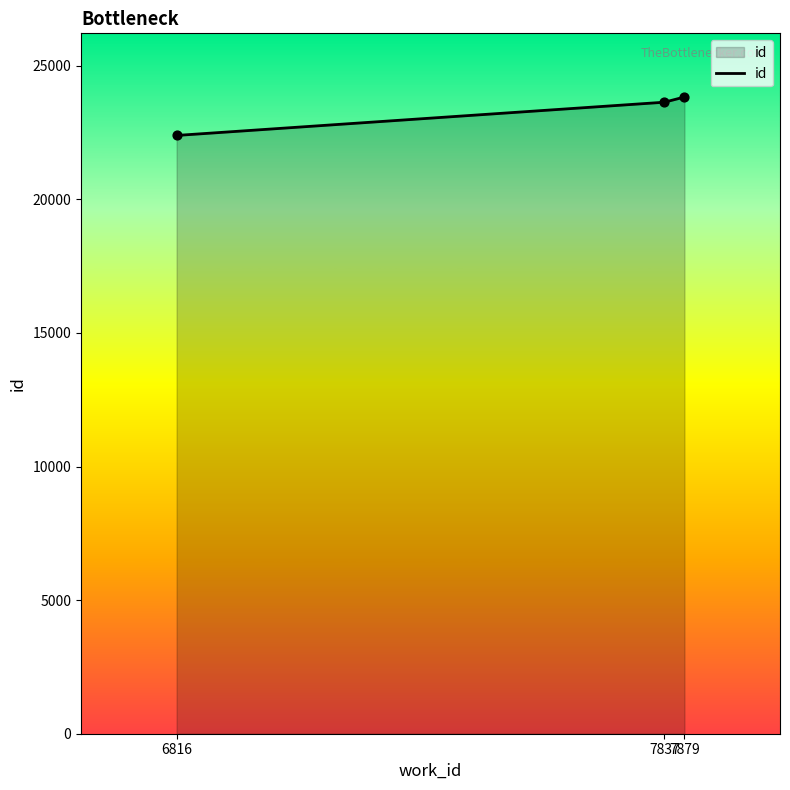

What is the change in value from 7837 to 7879?

+195